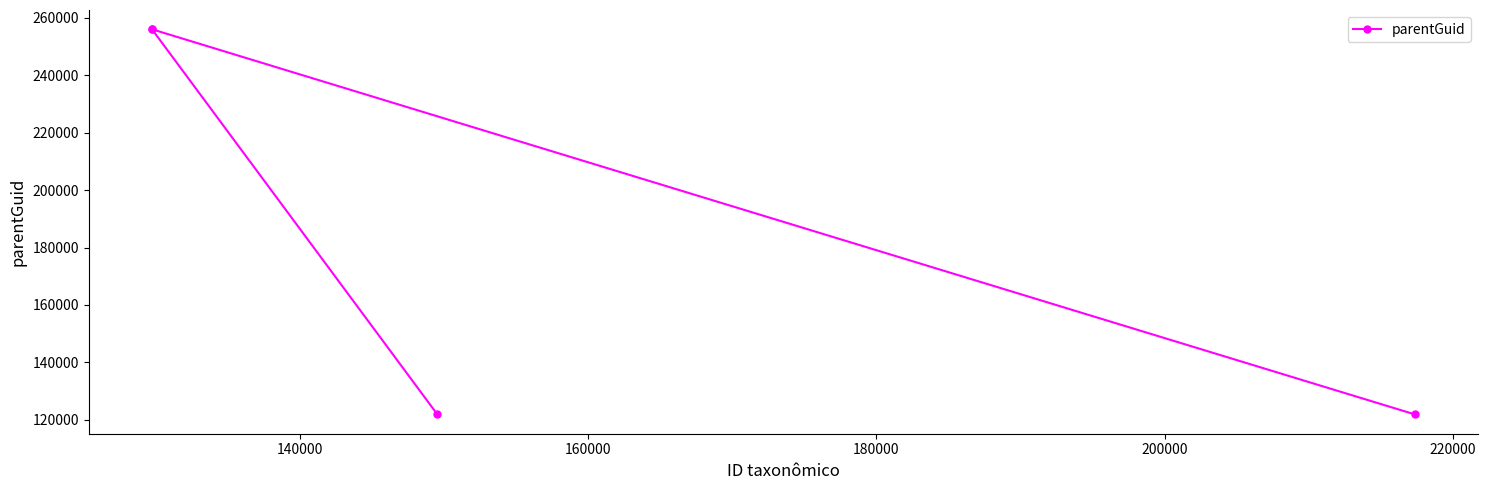

What is the value of the 3rd point from the left?

121855